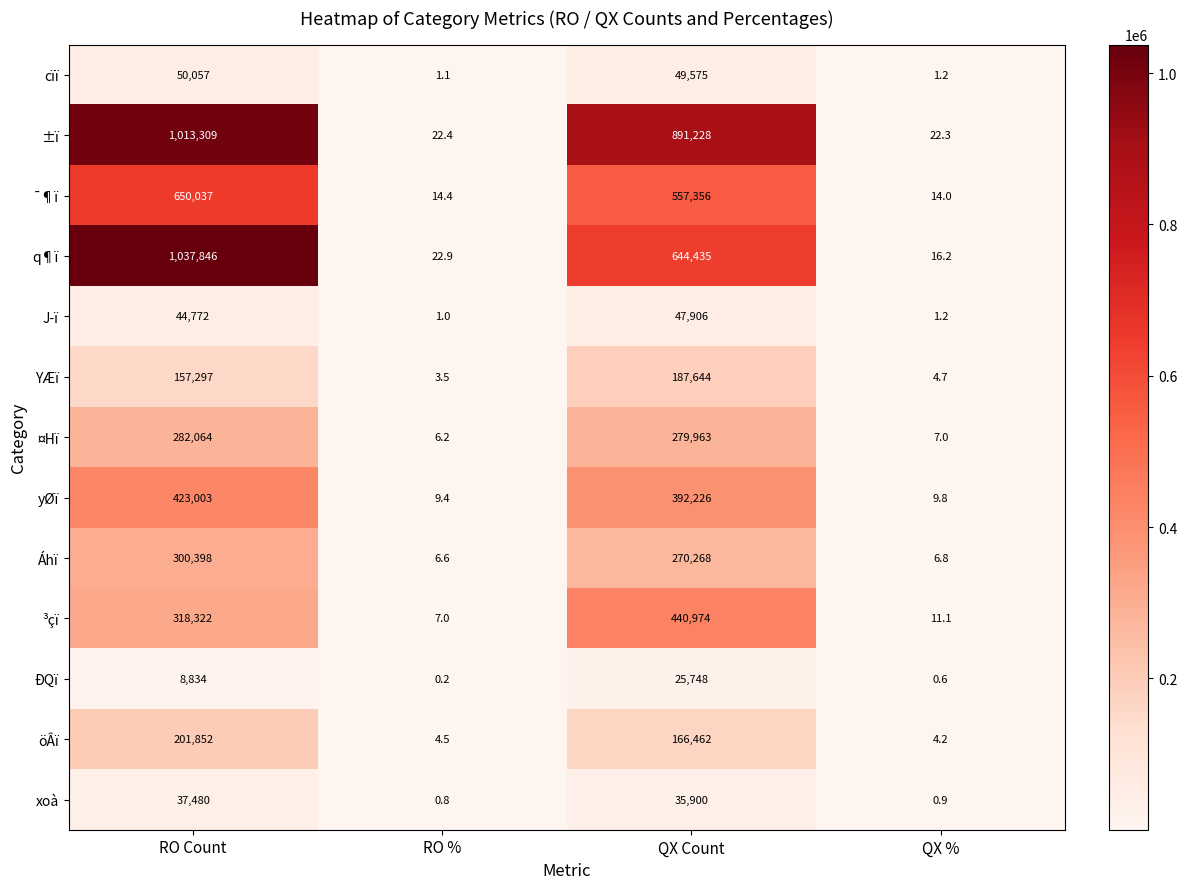

Which series has the widest spread of values?

q¶ï